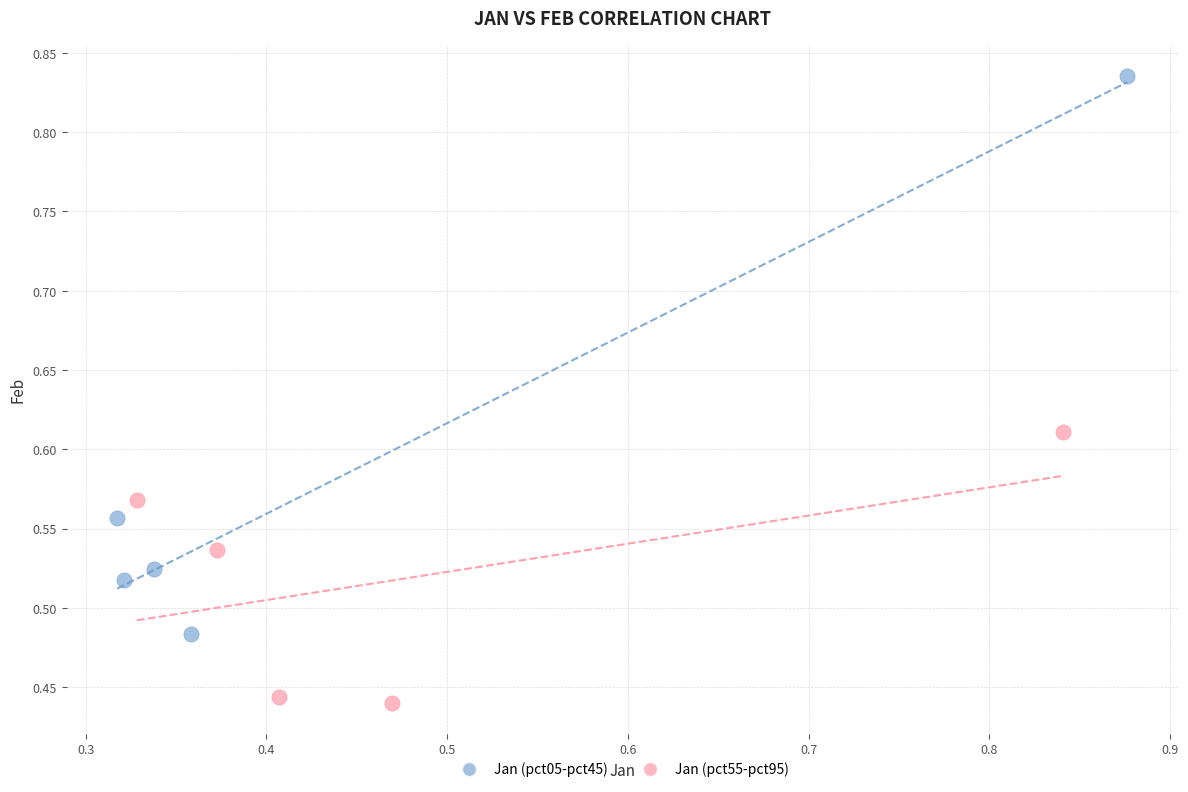

Which series contains the lowest Y value?

Jan (pct55-pct95)